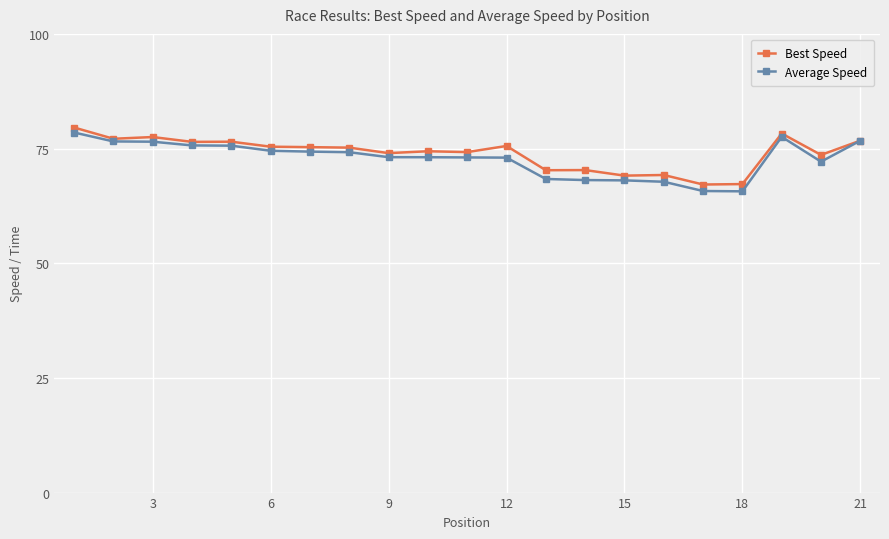

What is the minimum value for Best Speed?

67.2